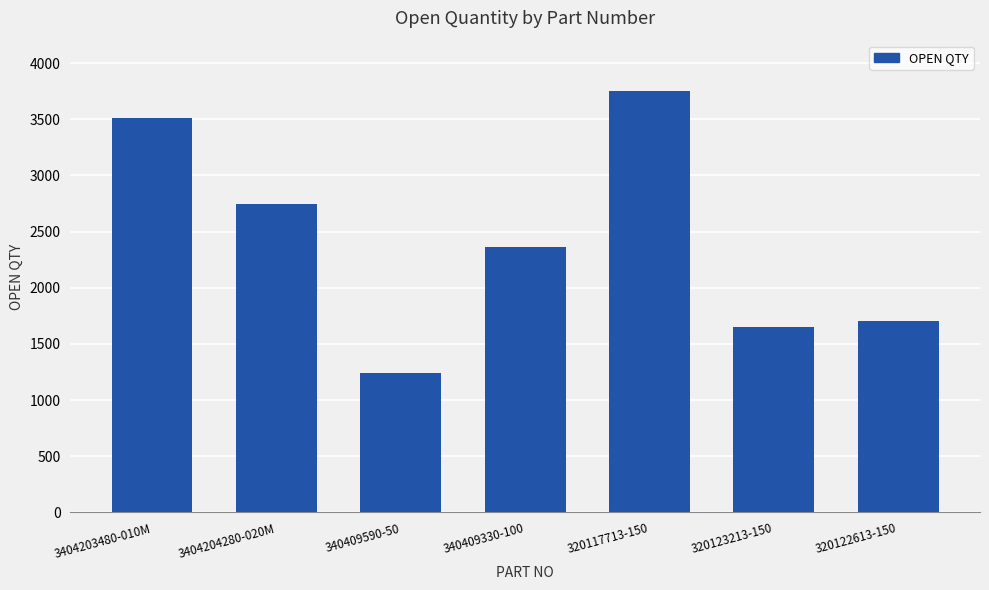

What is the label of the 4th bar from the left?

340409330-100